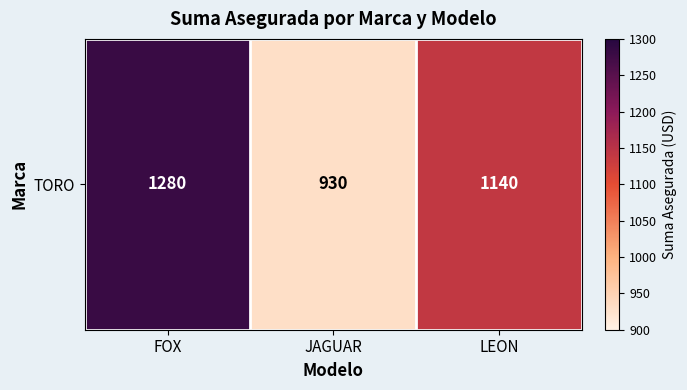

Where does the data first go above 1140?

FOX